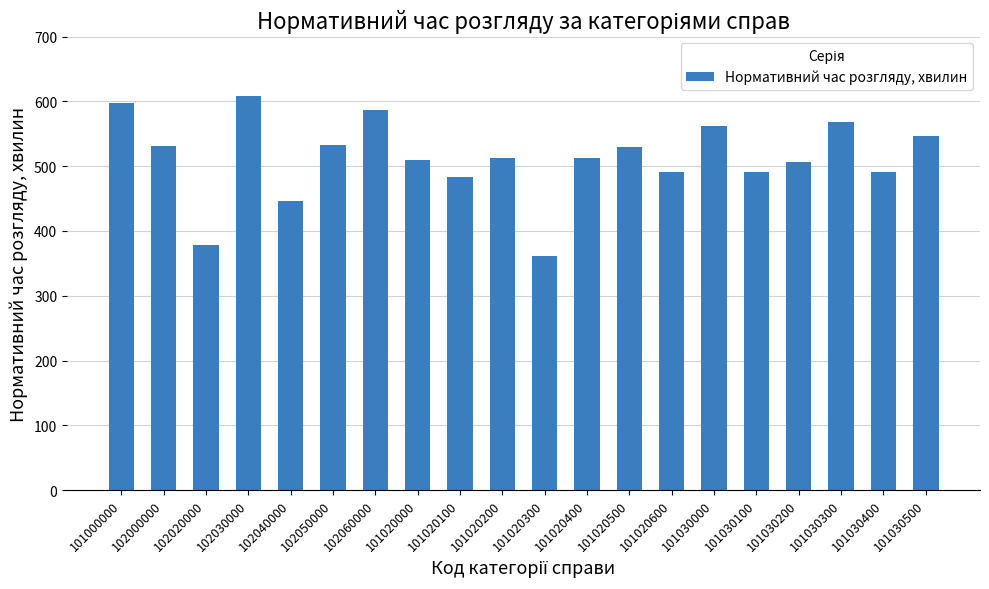

What is the label of the 13th bar from the left?

101020500